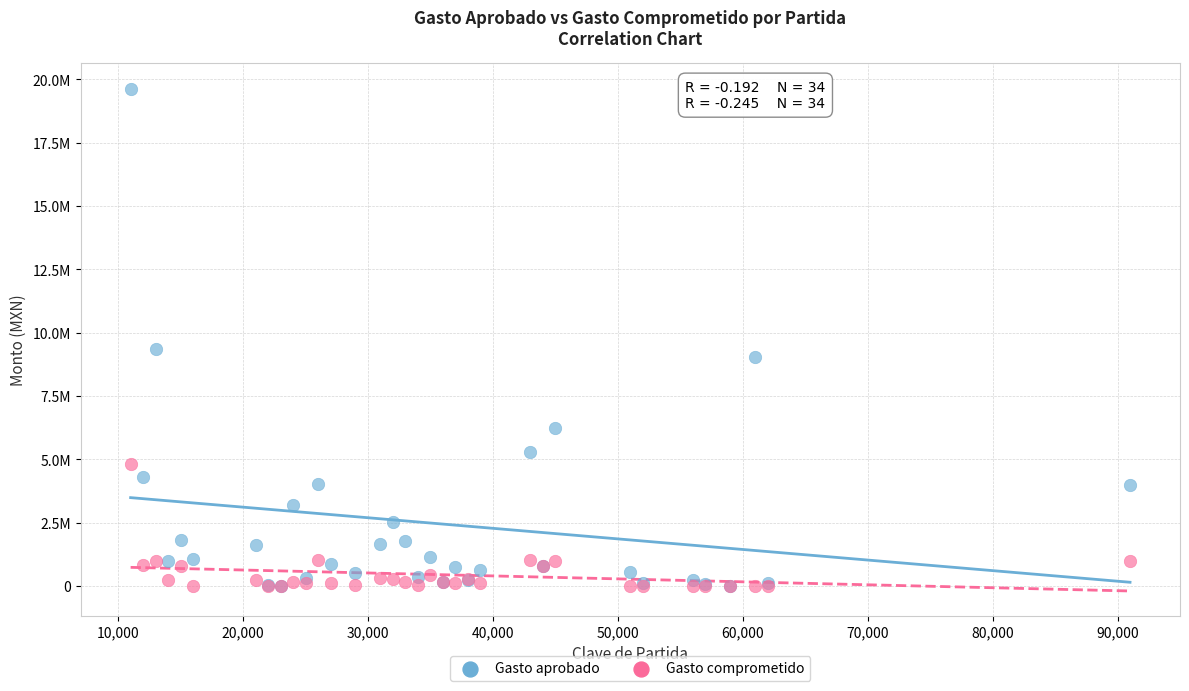

Which series has the widest spread of Y values?

Gasto aprobado